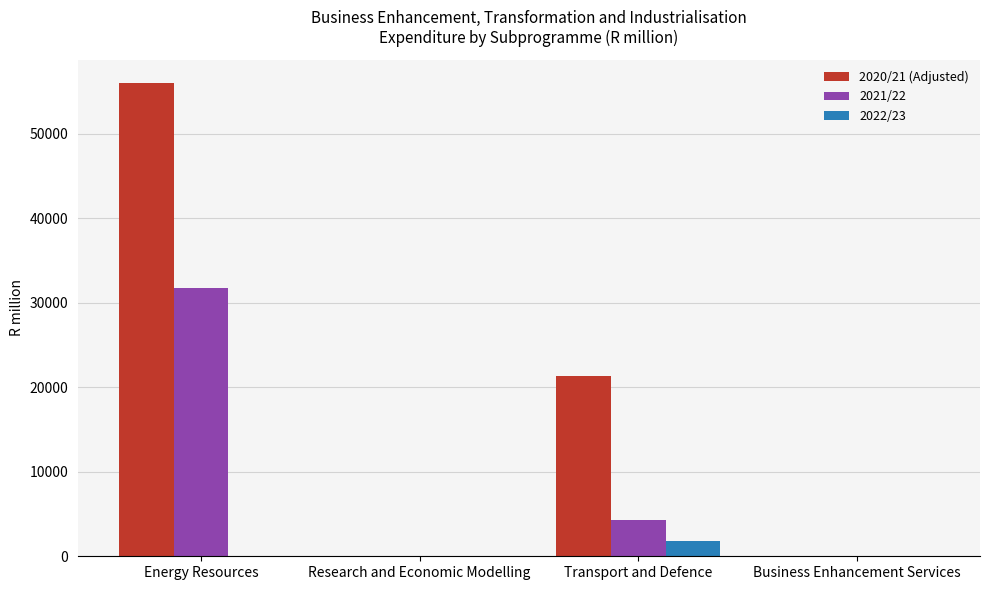

Which series has the largest total across all categories?

2020/21 (Adjusted)